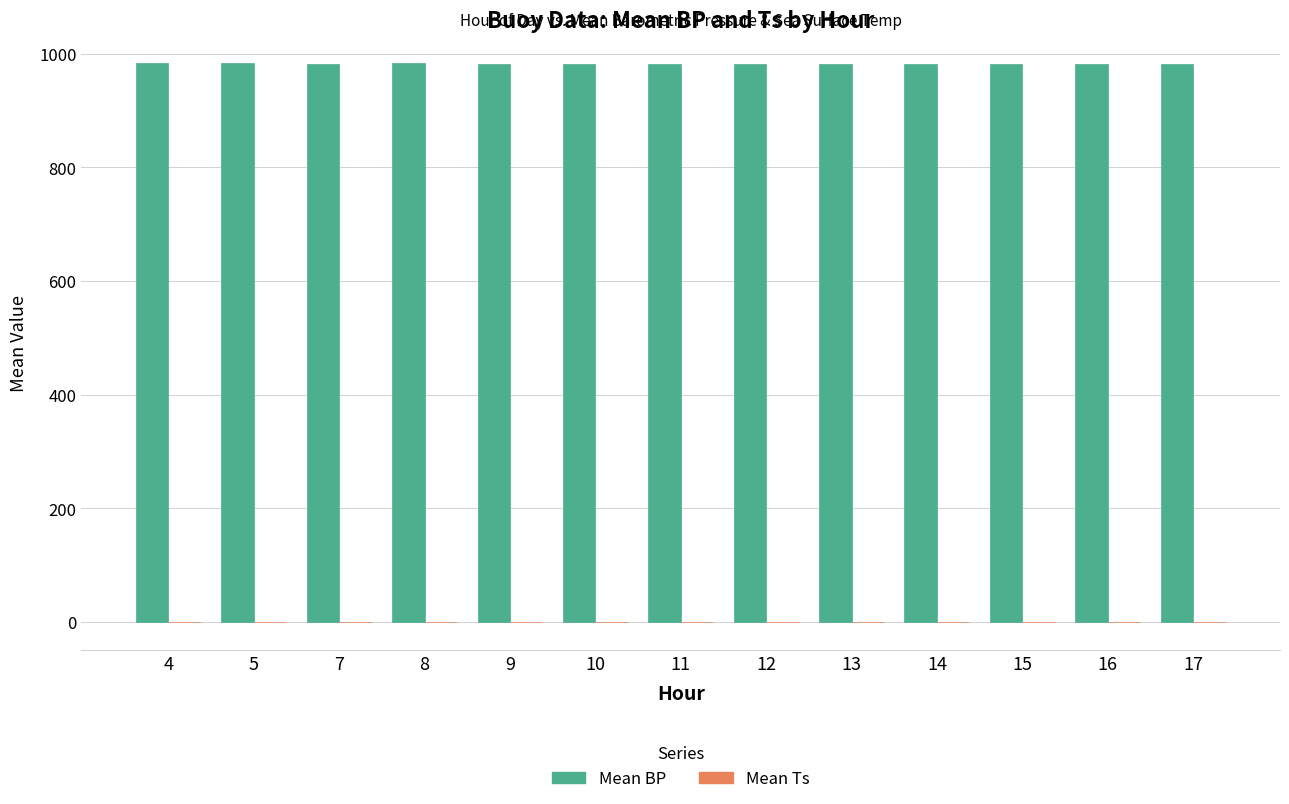

Which series has the largest total across all categories?

Mean BP